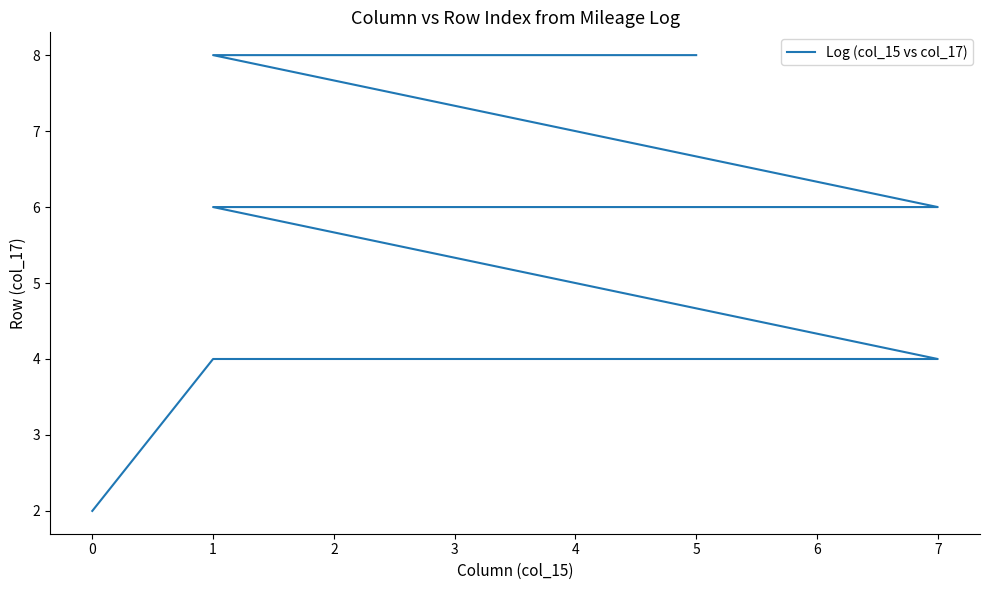

What is the change in value from 4 to 1?

+2